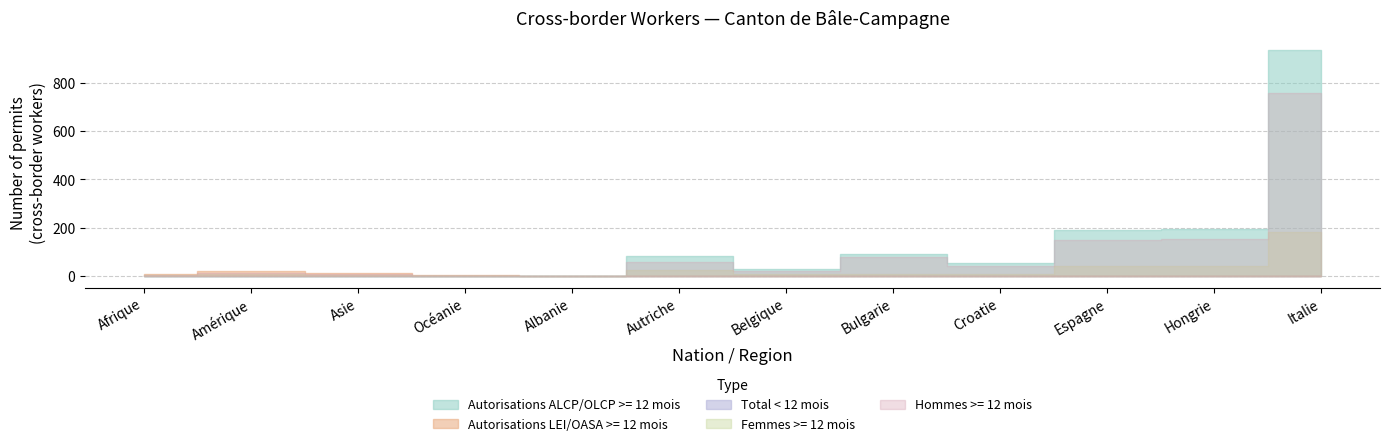

Where is the first local minimum for Total >= 12 mois?

Asie